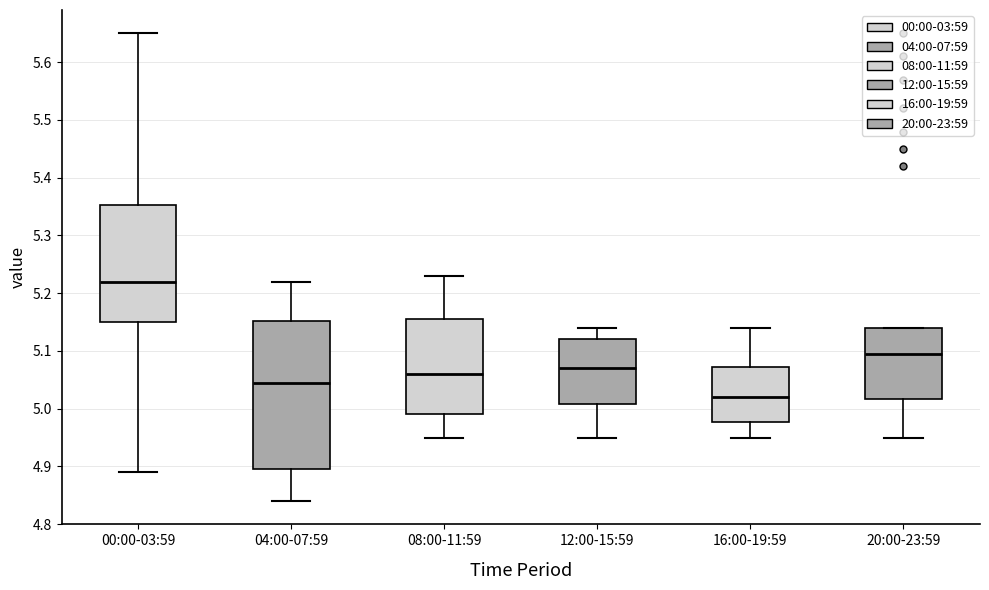

Where is the lower edge of the box for 04:00-07:59 on the y-axis? The values are not printed on the chart, so give them approximately, as read against the axis.

4.90